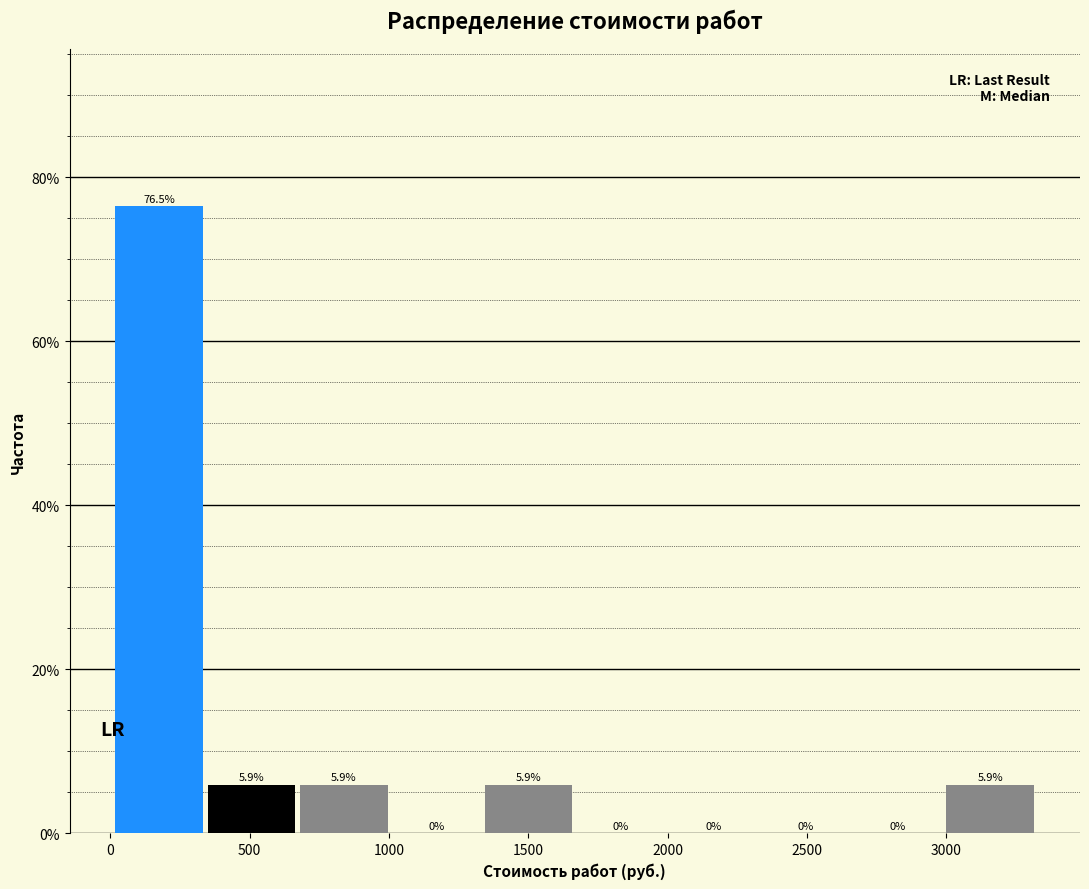

Over which range of the x-axis is the bar tallest?

0 to 350